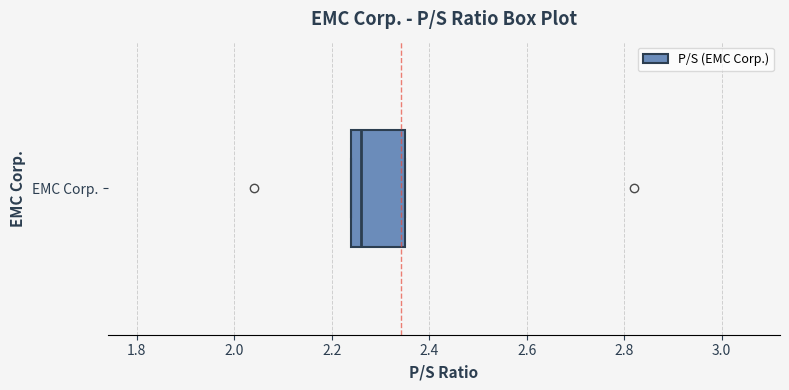

Read this box plot against the x-axis: the position of the median line, the range covered by the box, and the ends of both whiskers. The values are not printed on the chart, so give them approximately, as read against the axis.

median 2.26, box 2.24 to 2.36, whiskers 2.24 to 2.36